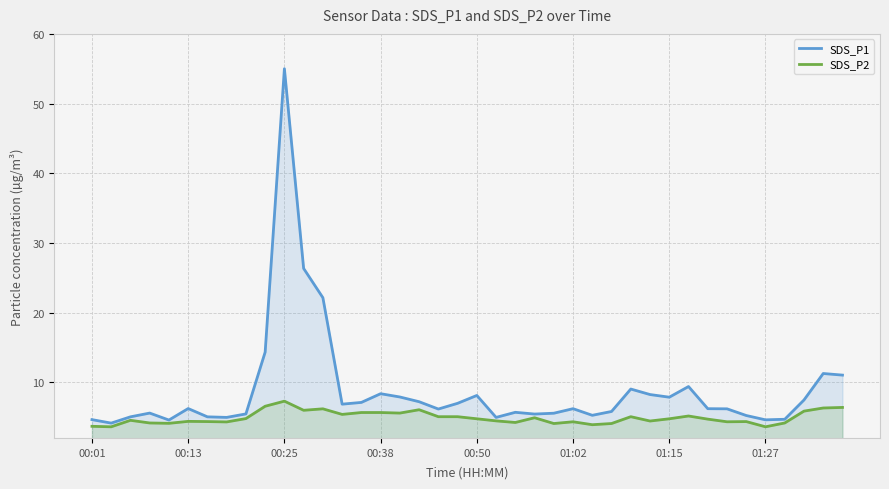

How many interior local peaks does the SDS_P2 series have?

10